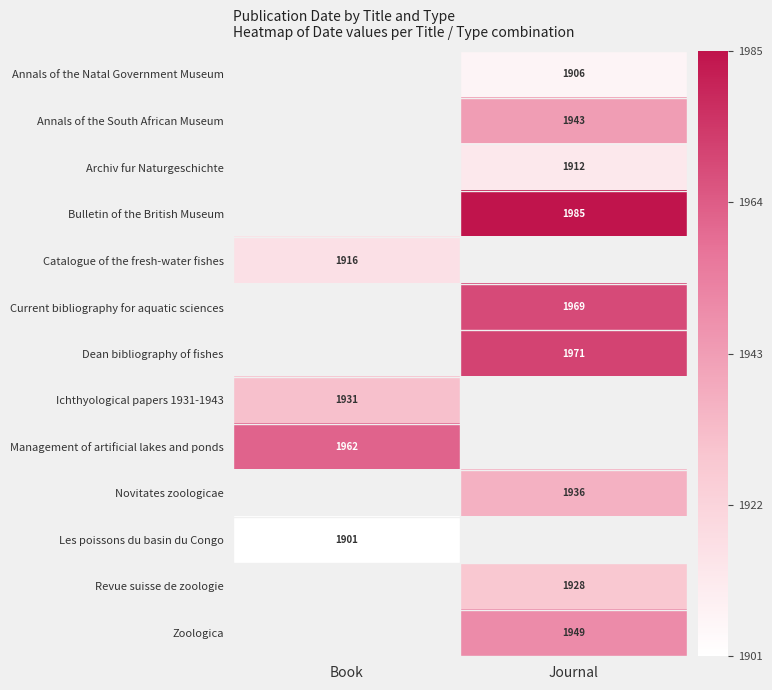

Is the value of Les poissons du basin du Congo at Book greater than the value of Current bibliography for aquatic sciences at Journal?

No